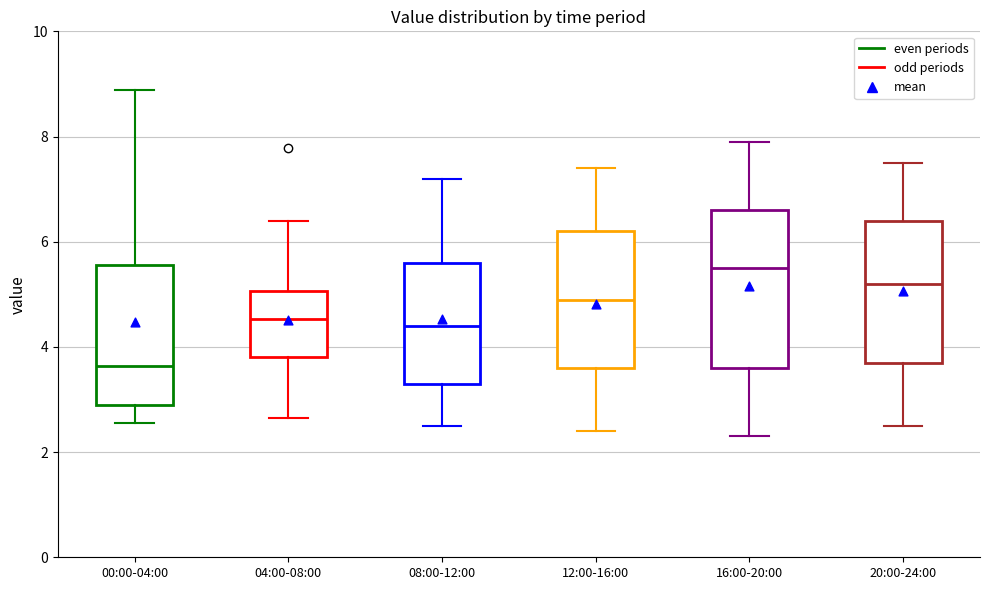

Which box has the highest median line?

16:00-20:00